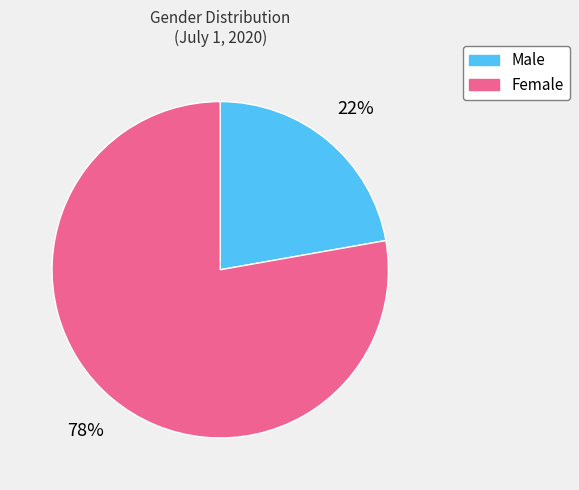

Which category has the smallest portion of the pie?

Male